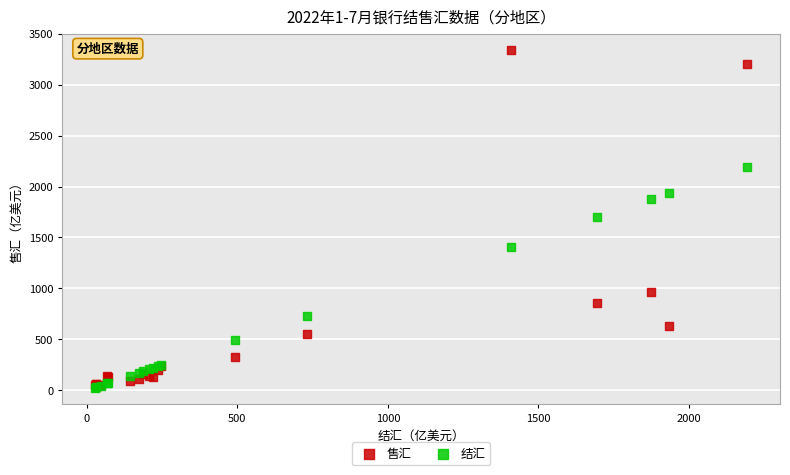

In the 结汇 series, what Y value is closest to 1110?

1409.2